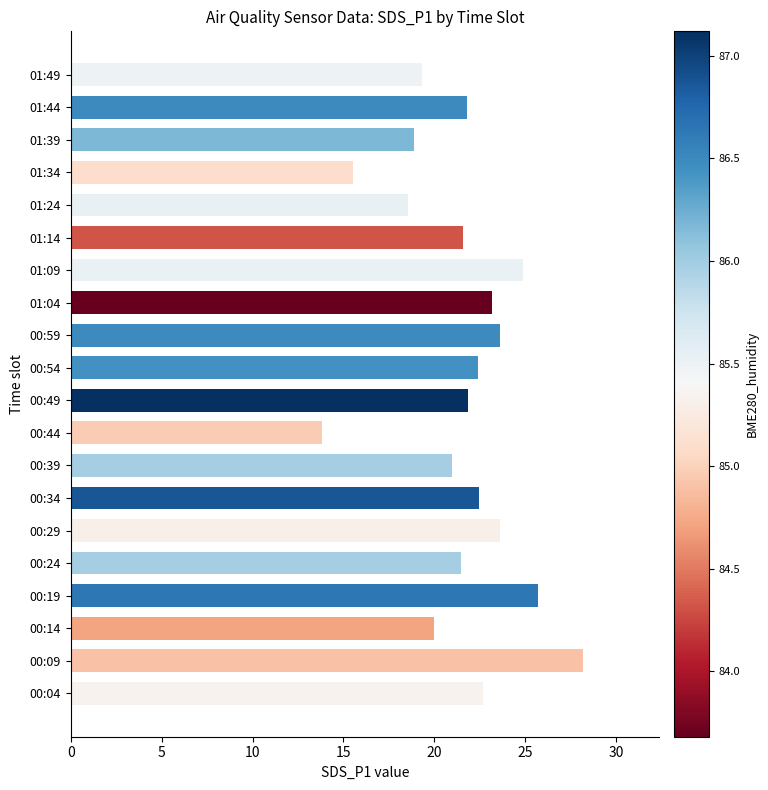

Which category has the lowest value across all series?

00:44